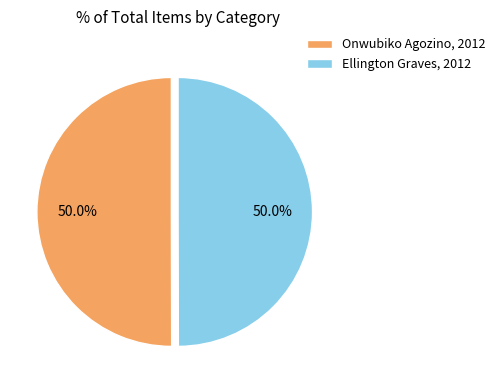

Is it true that Ellington Graves, 2012 is 50% of the pie?

True